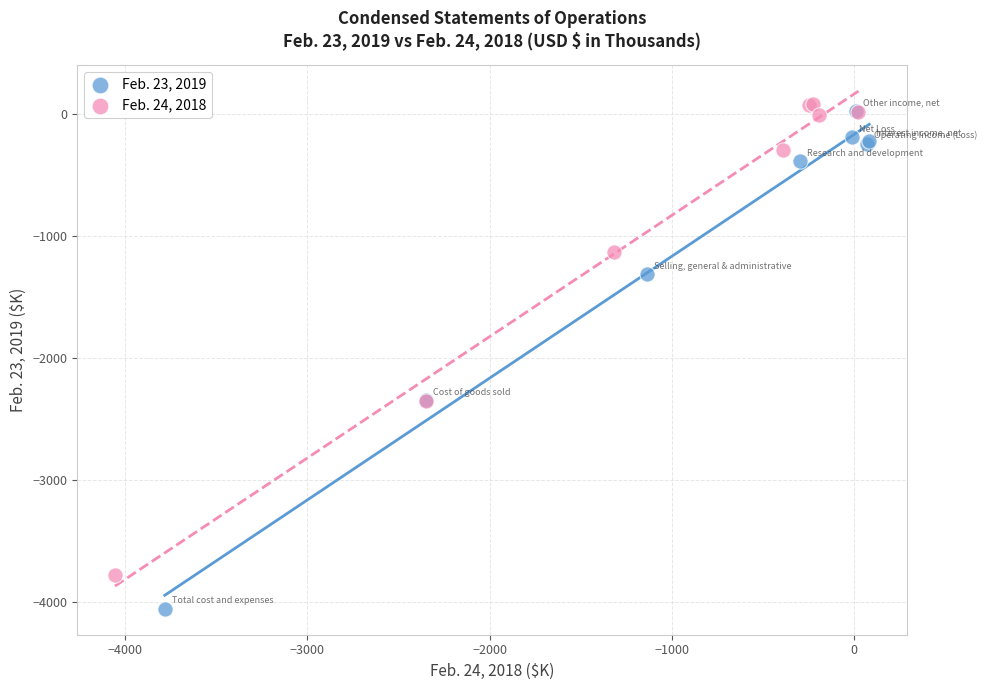

What are all the series names shown in the legend?

Feb. 23, 2019, Feb. 24, 2018